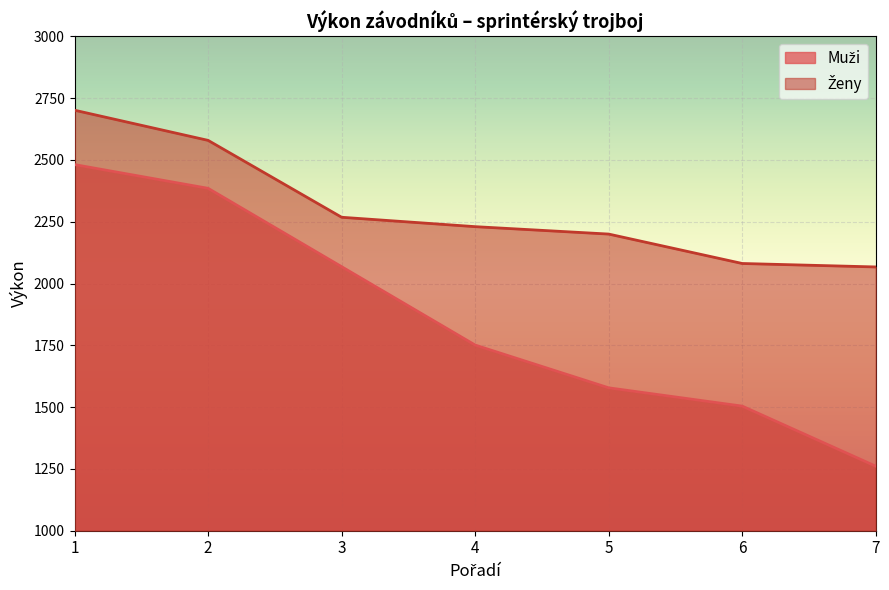

At which category does the chart reach its minimum across all series?

7